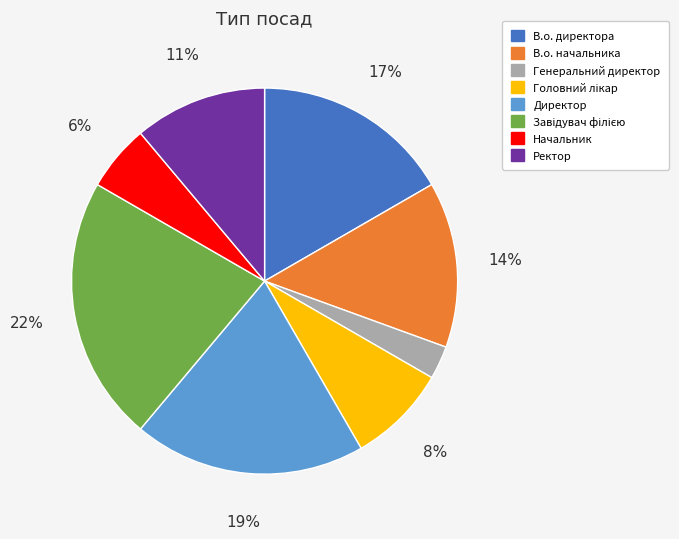

To the nearest percent, what is the combined percentage of Начальник and Ректор?

17%